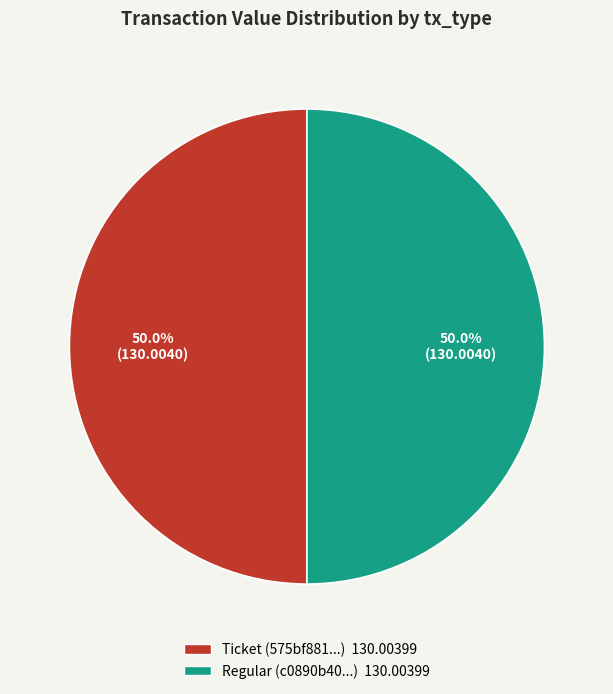

To the nearest percent, what percentage of the pie is Regular?

50%